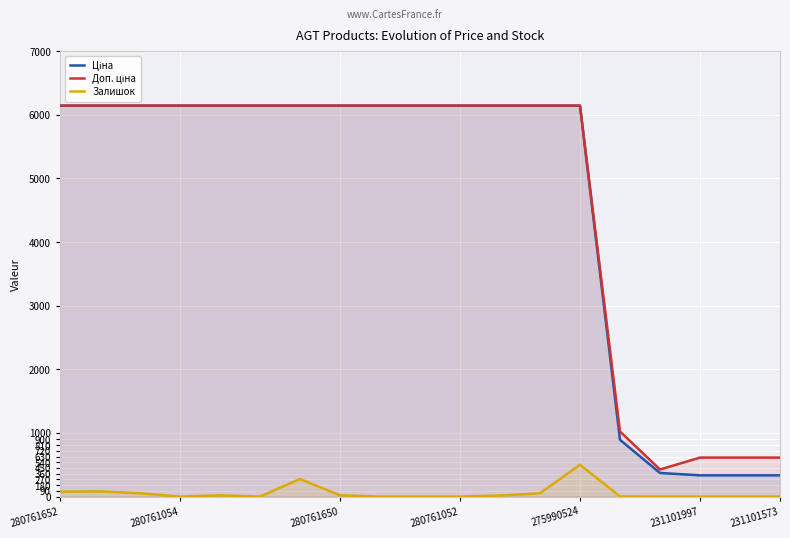

How many lines are shown in the chart?

3